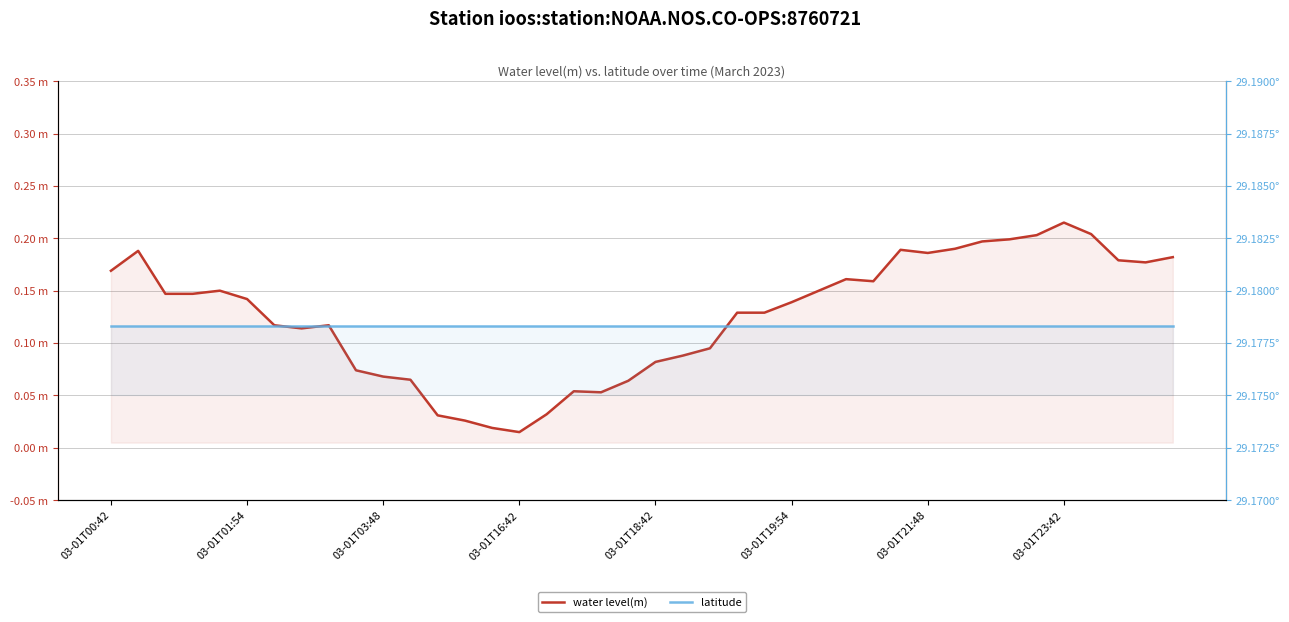

Which series has the largest total across all categories?

latitude